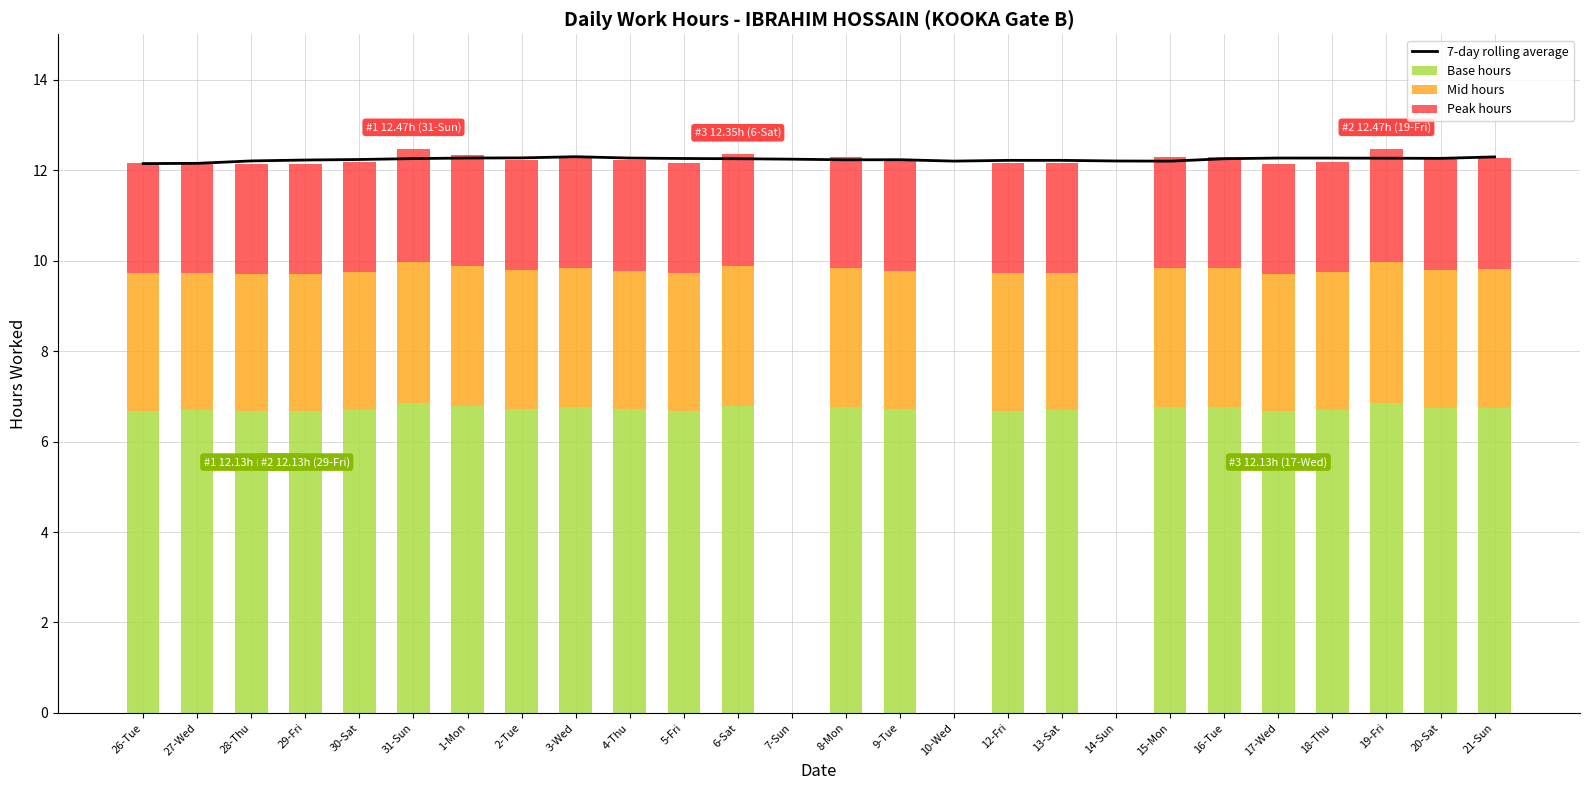

What is the total value across all series at 5-Fri?

24.4